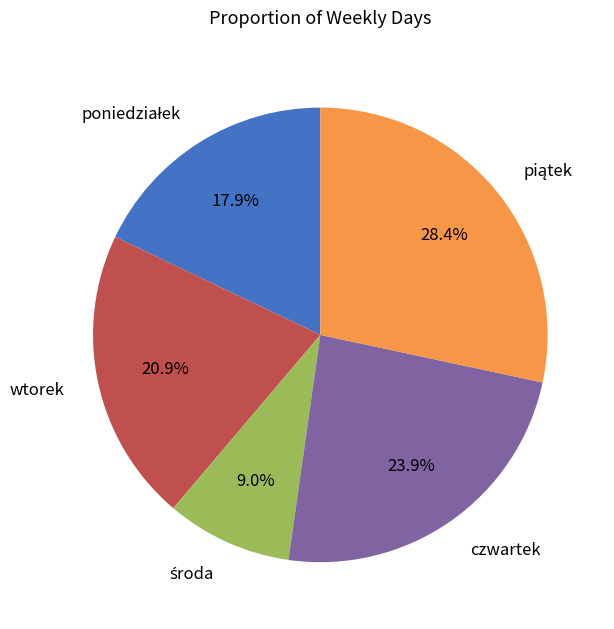

Is there a majority slice in this chart?

No